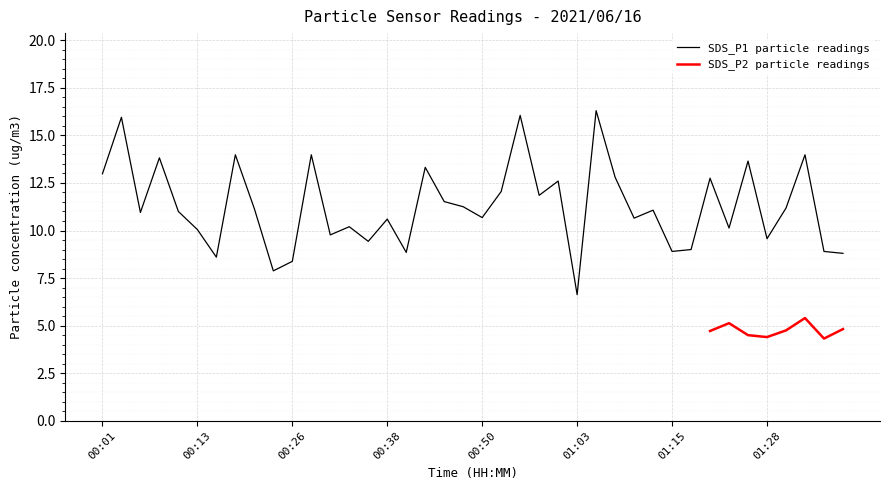

Which category has the highest value across all series?

01:05